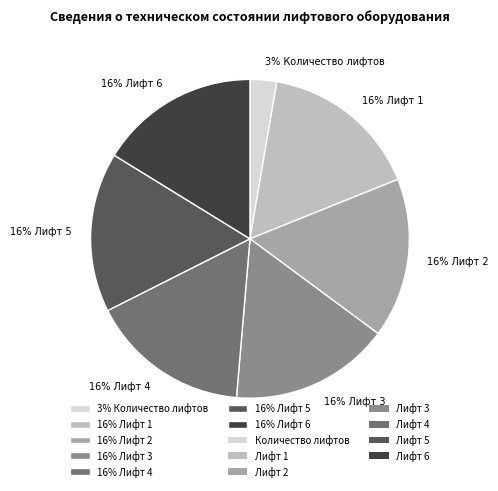

True or false: 16% Лифт 4 accounts for 30% of the total.

False